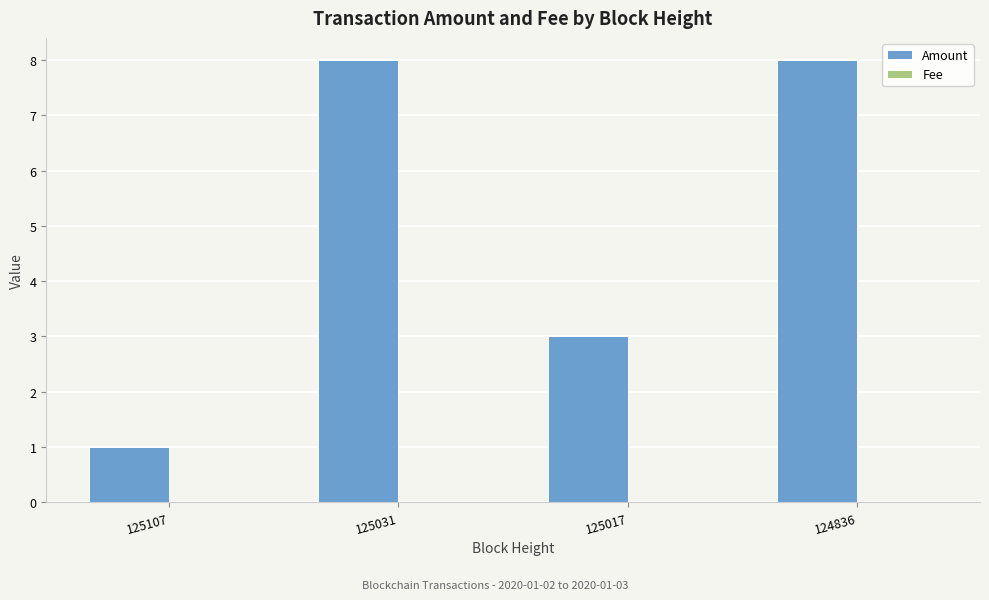

Which series changed the most between 125107 and 125017?

Amount